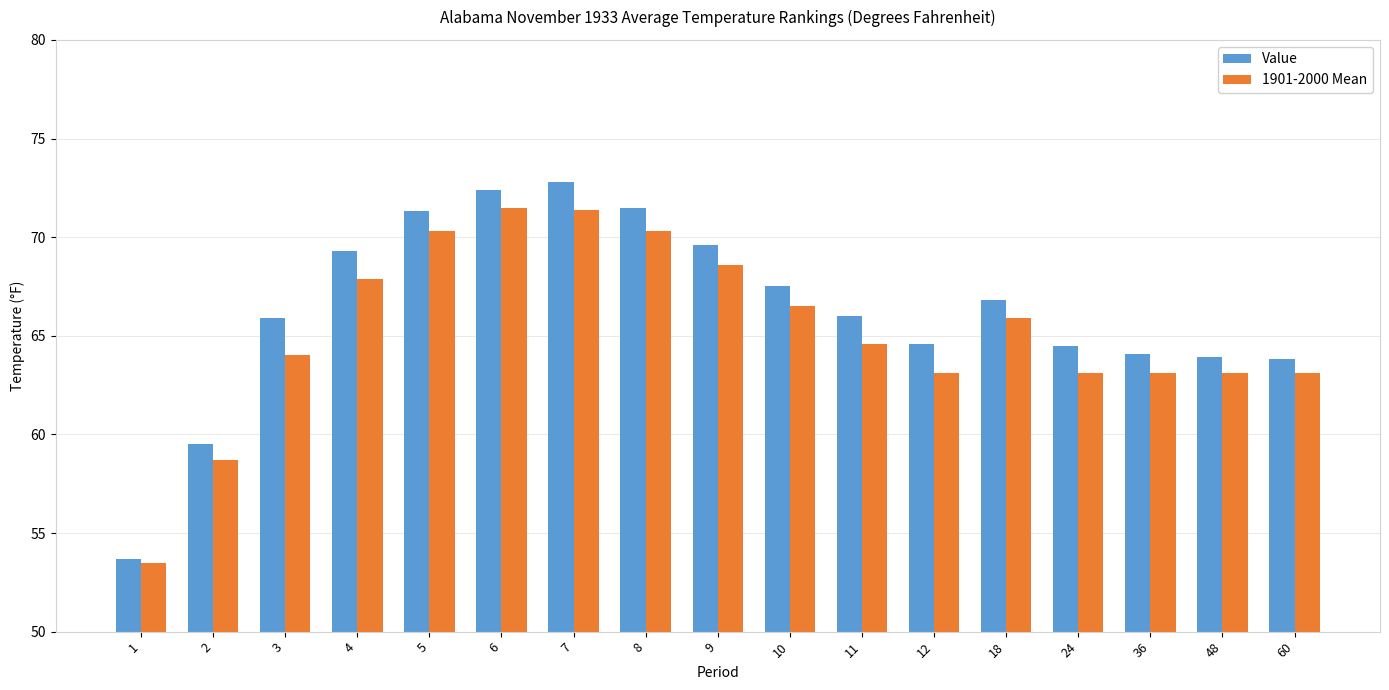

Read the Value value at 1.

53.7